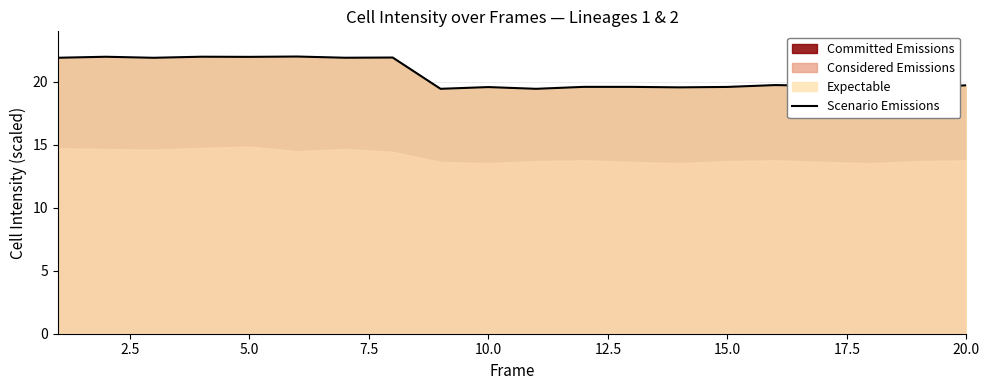

True or false: Scenario Emissions has a value of 22.0 at 5.0.

True